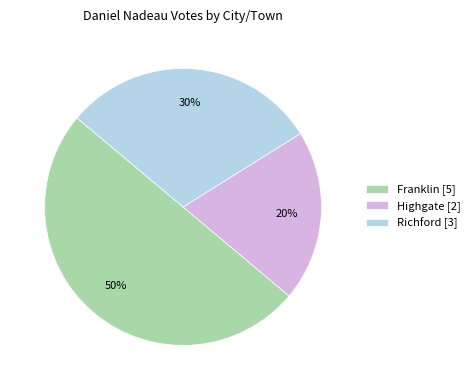

To the nearest percent, what portion does Richford represent?

30%